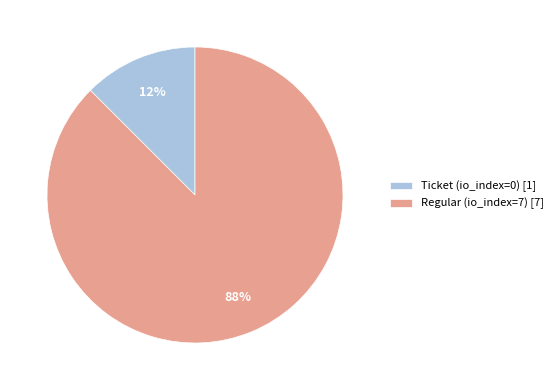

Which has a higher value, Regular (io_index=7) or Ticket (io_index=0)?

Regular (io_index=7)